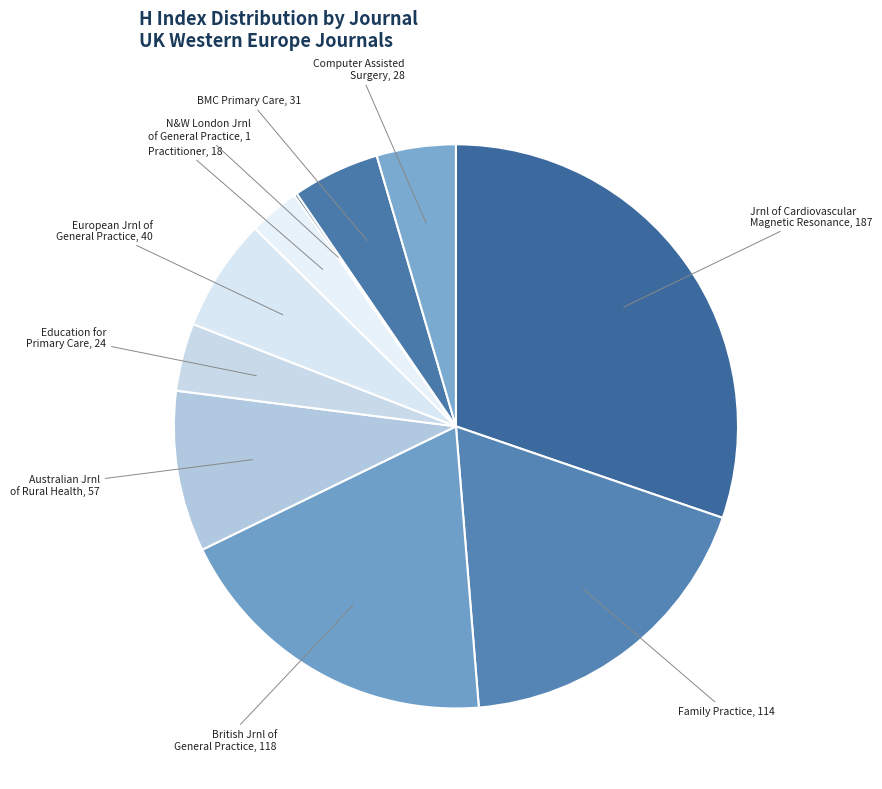

Is it true that Jrnl of Cardiovascular Magnetic Resonance is 30% of the pie?

True